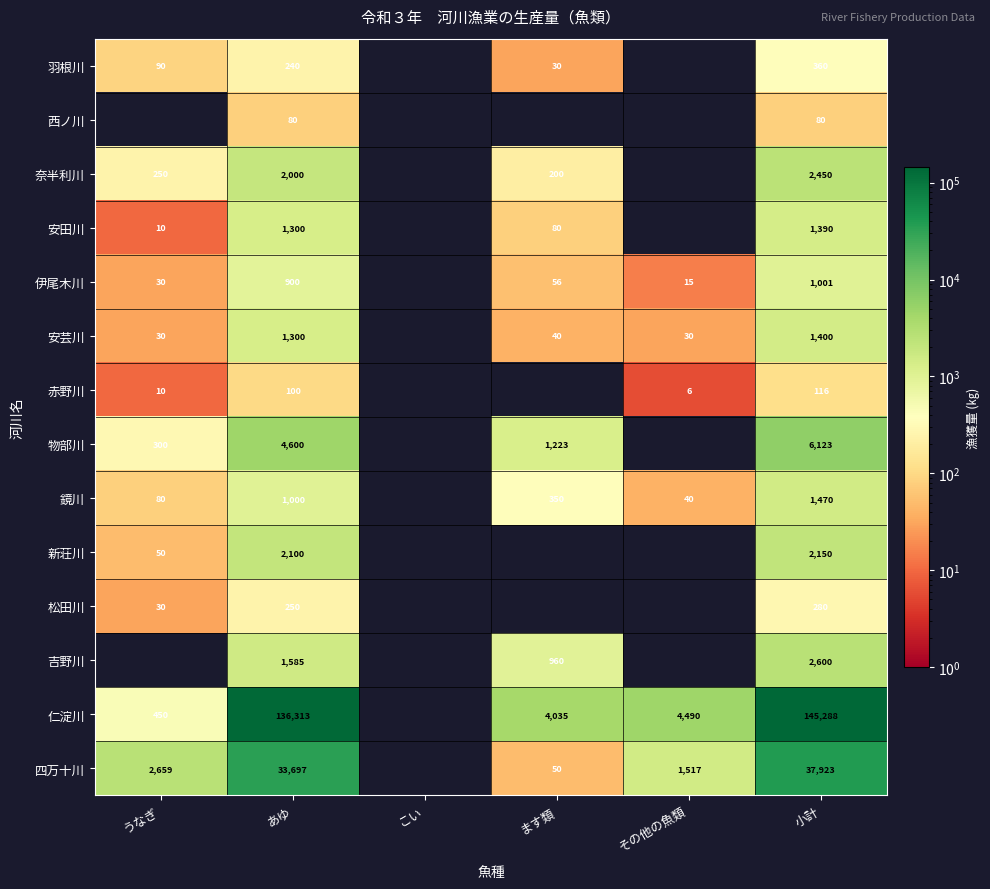

What is the difference between the 羽根川 values at うなぎ and 小計?

270